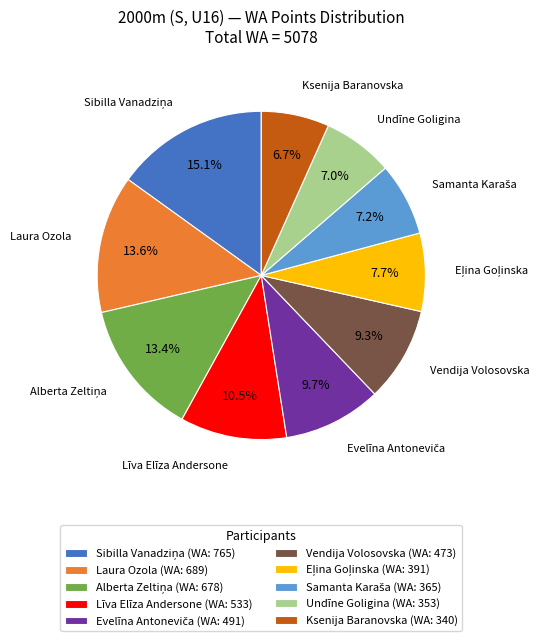

Does Ksenija Baranovska account for over 50% of the chart?

No